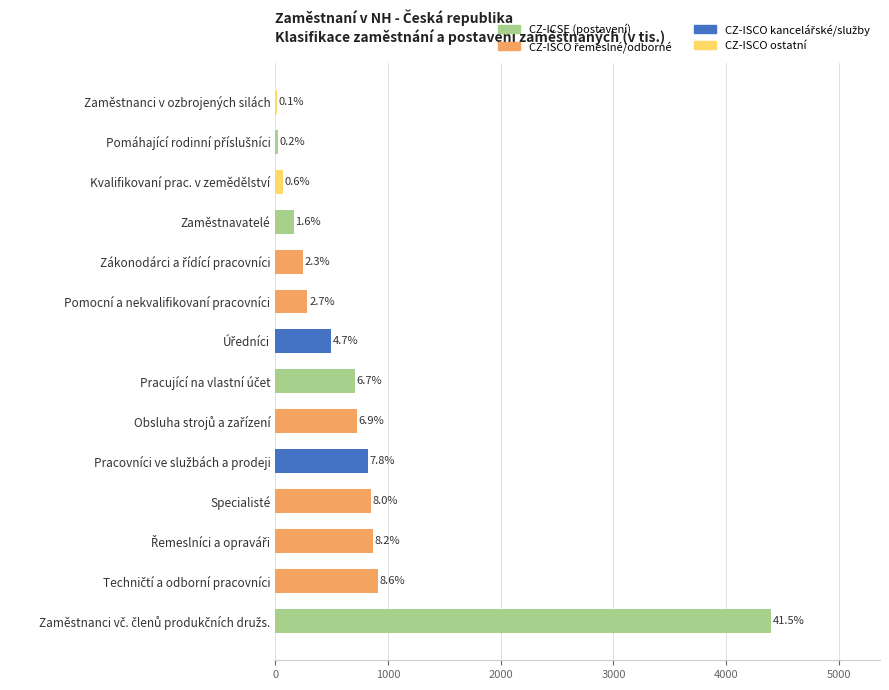

Are the bars horizontal?

Yes